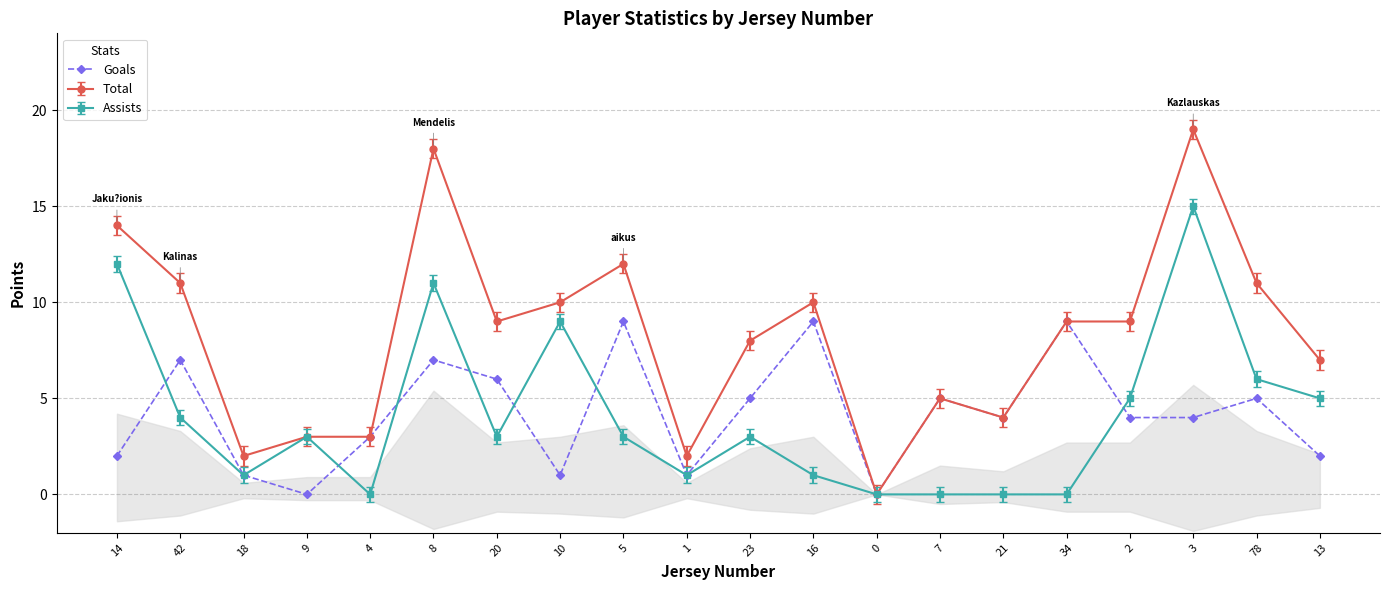

What is the value of the 6th point from the left?

7